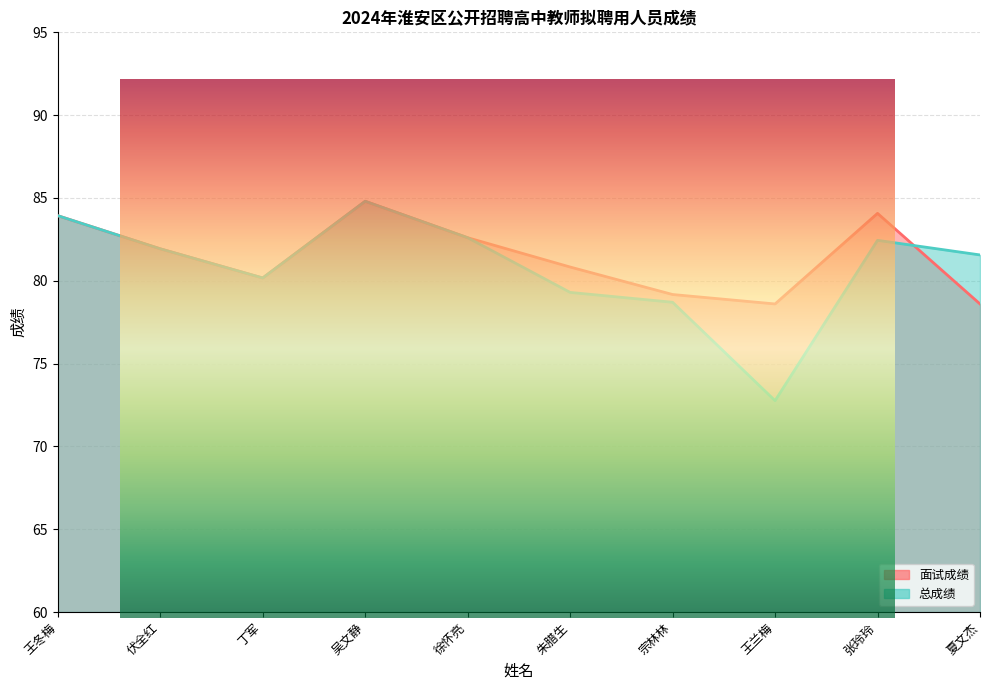

True or false: 总成绩 and 面试成绩 intersect in this chart.

True